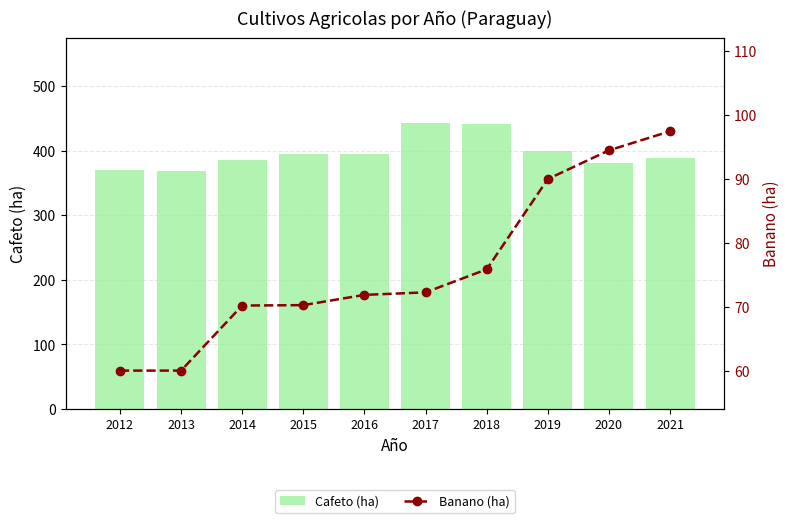

Is the value of Cafeto (ha) at 2015 greater than the value of Banano (ha) at 2017?

Yes